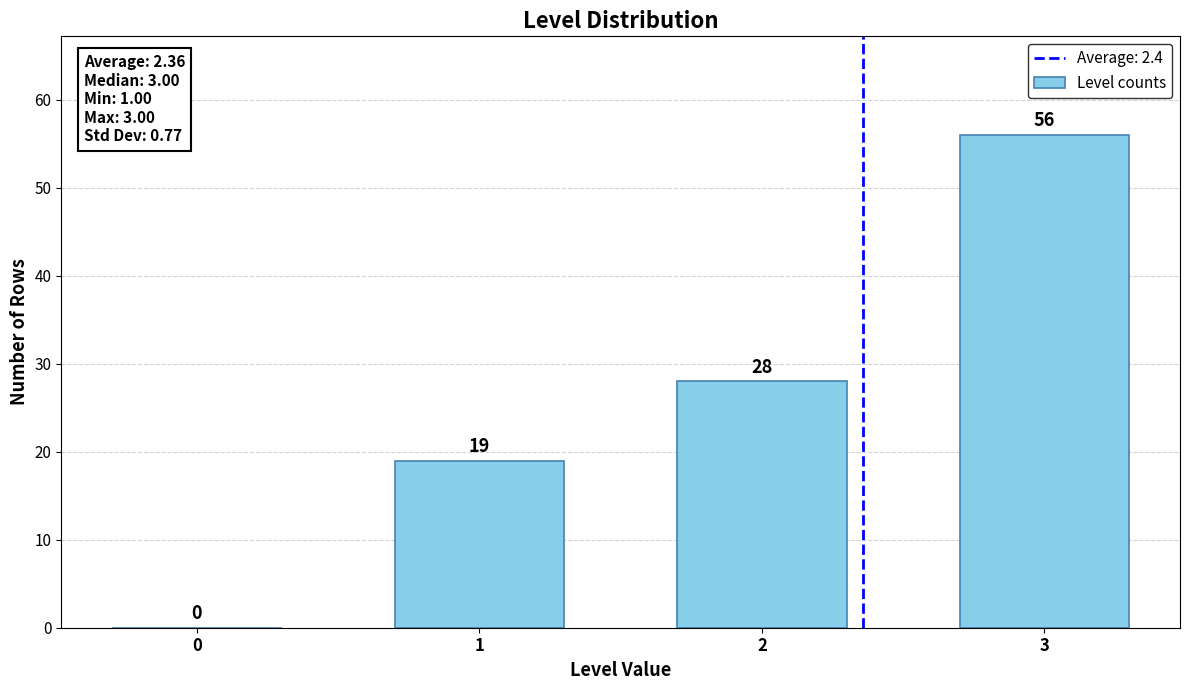

What is the height of the bar covering 2.5 to 3.5 on the x-axis?

56